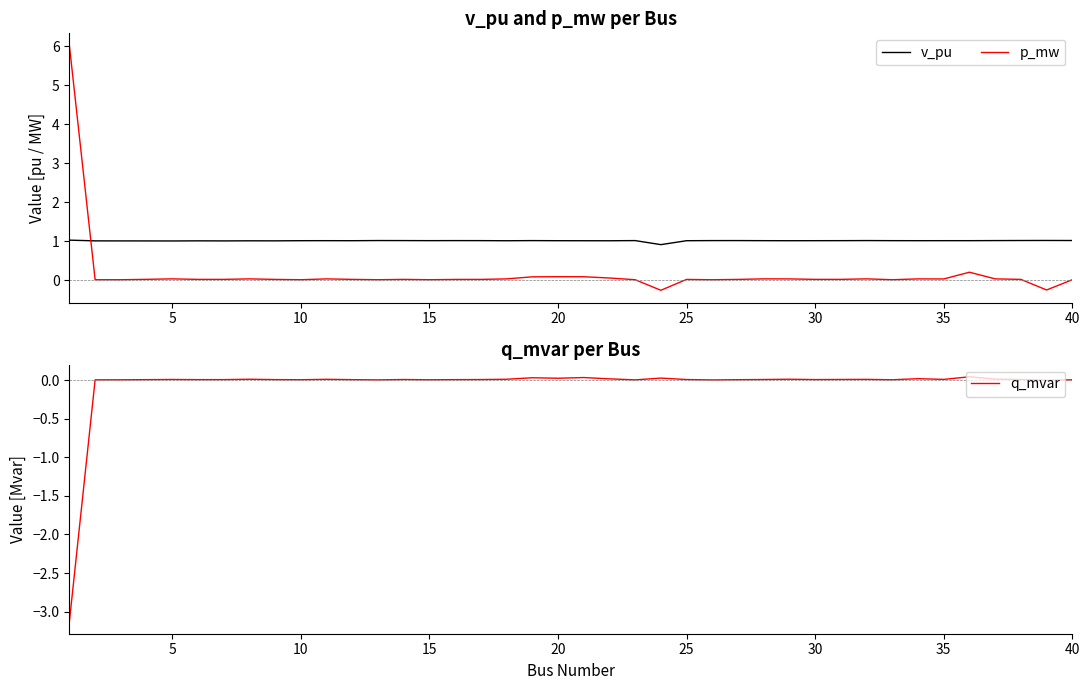

What is the minimum value for v_pu?

0.9